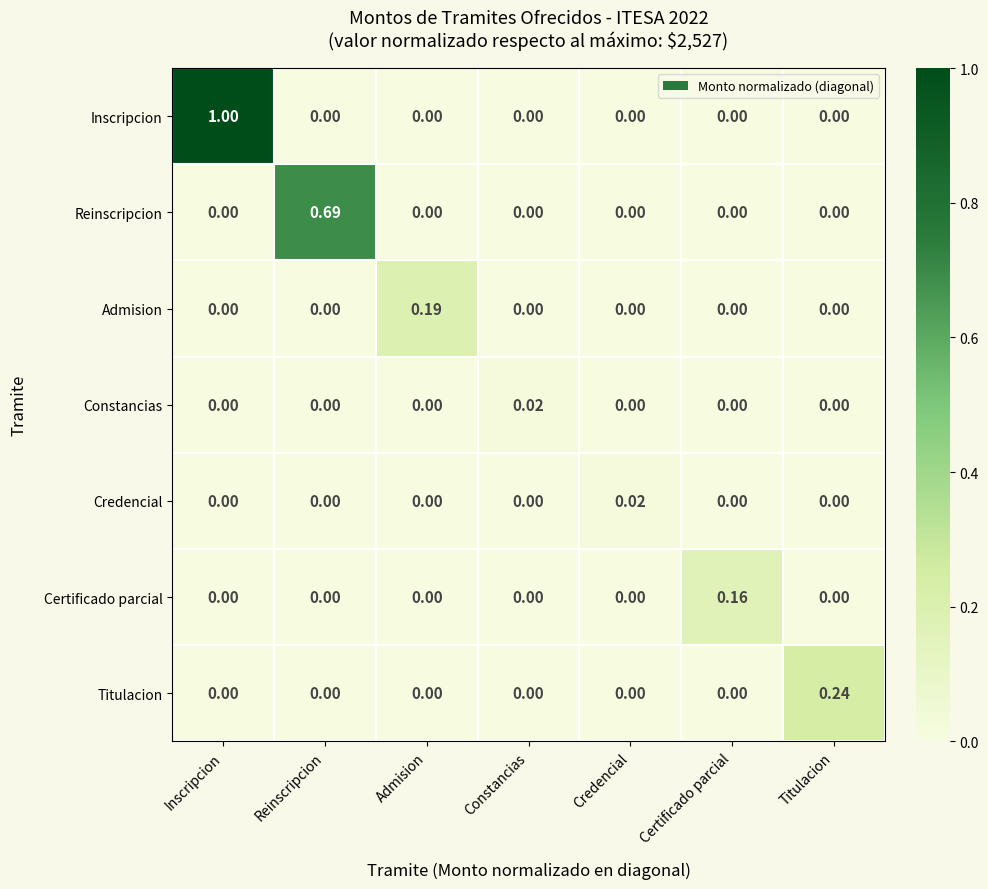

Which category has the highest value across all series?

Inscripcion